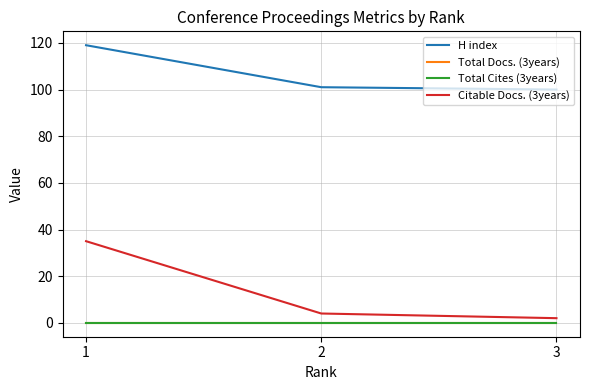

The value of Total Docs. (3years) at 3 is 0. True or false?

True